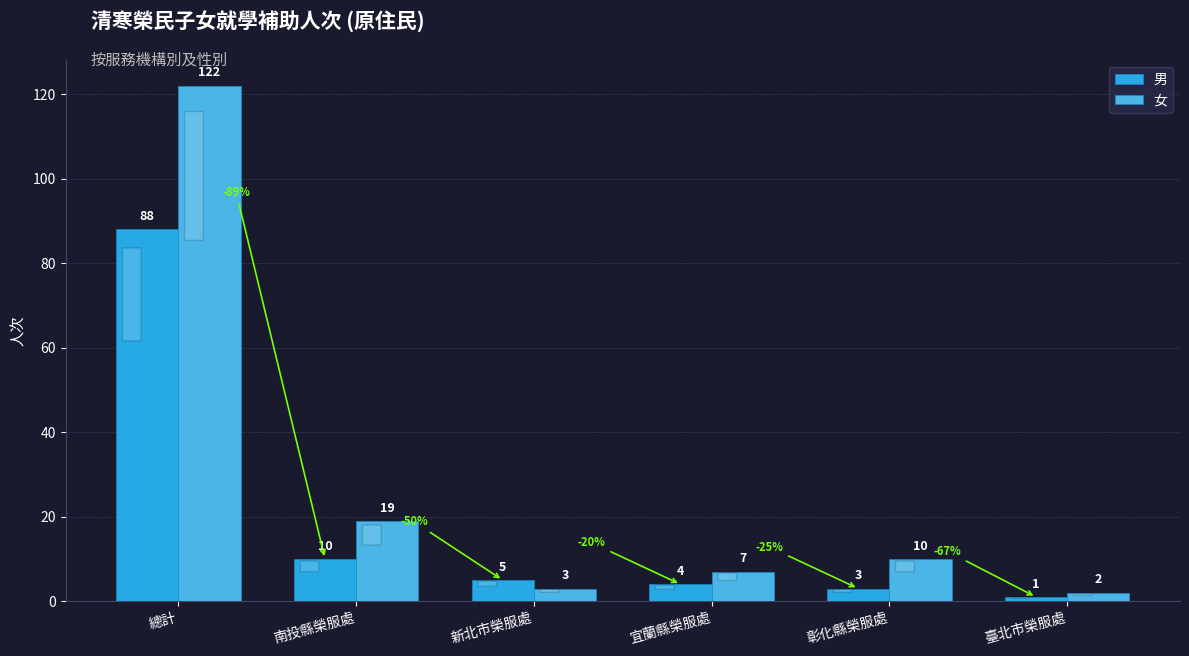

What is the spread (max minus min) of values at 南投縣榮服處?

9